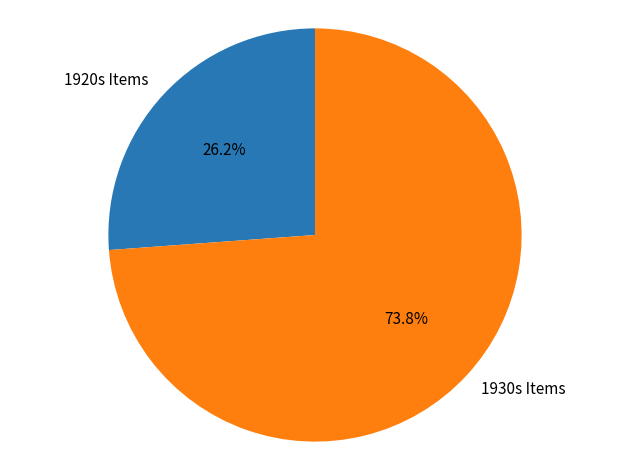

How many slices are in this pie chart?

2